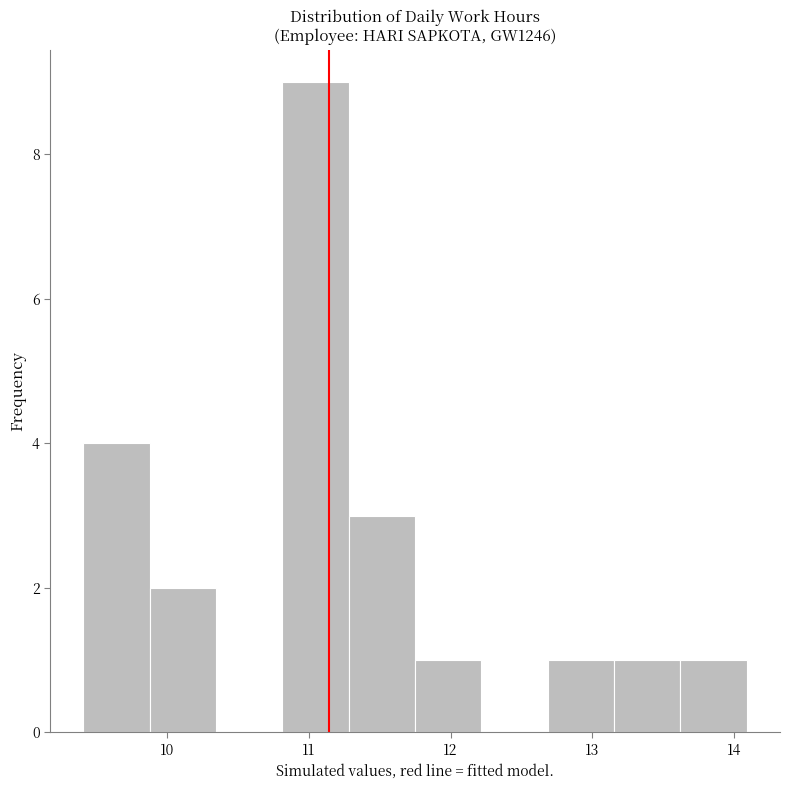

What is the height of the bar covering 11.8 to 12.2 on the x-axis? Neither the bar edges nor the heights are printed on the chart, so give them approximately, as read against the axes.

1